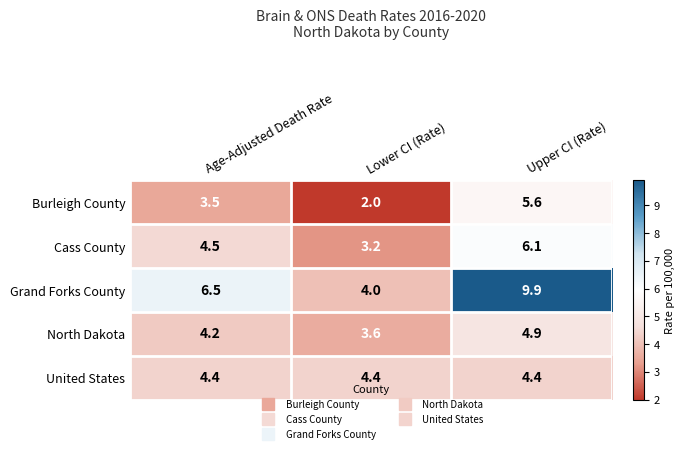

The value of North Dakota at Lower CI (Rate) is 2.0. True or false?

False